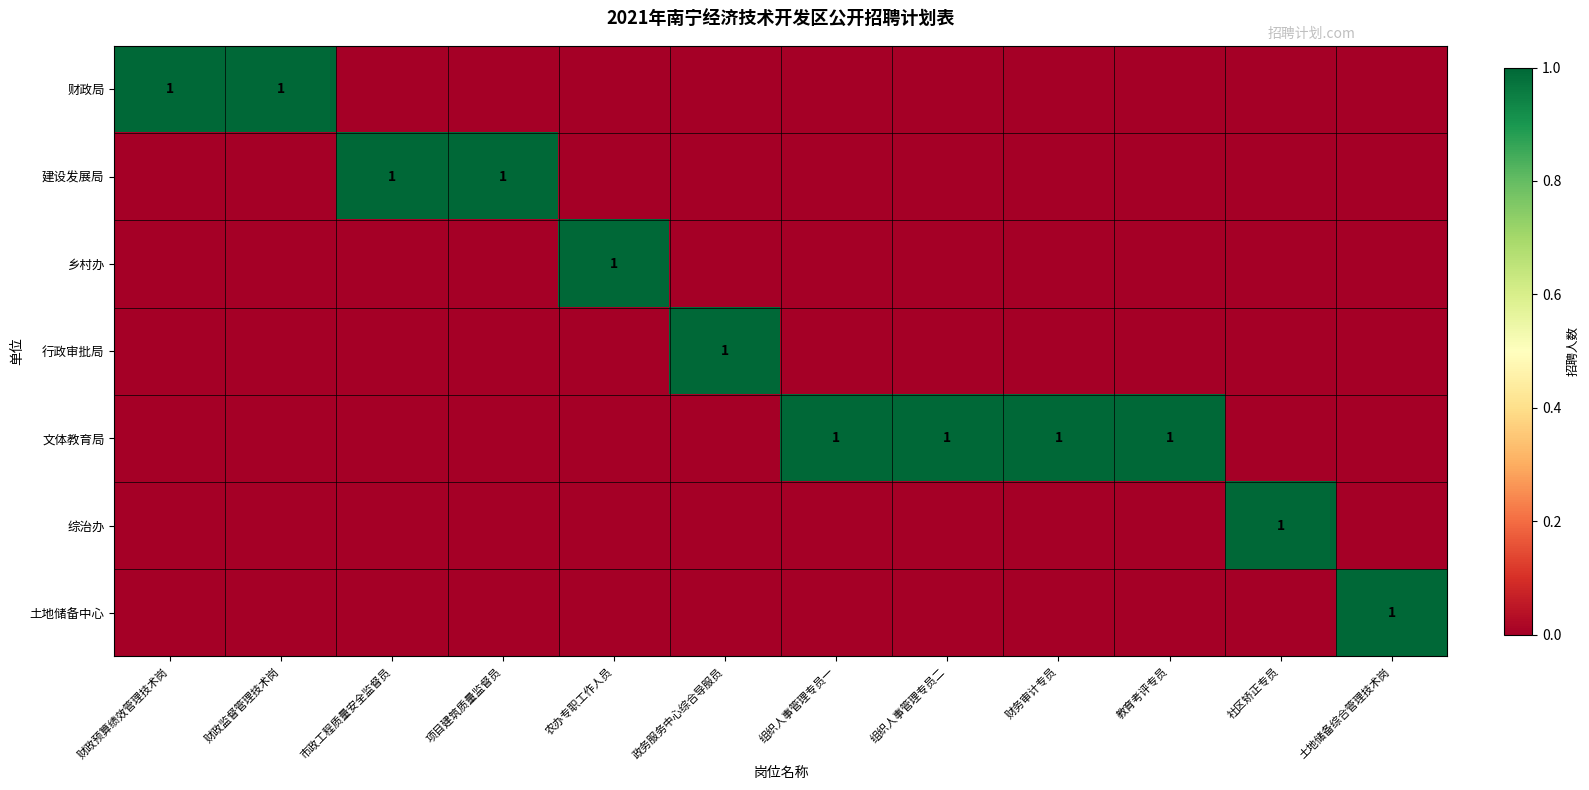

The 文体教育局 series shows 1 at 财务审计专员. True or false?

True